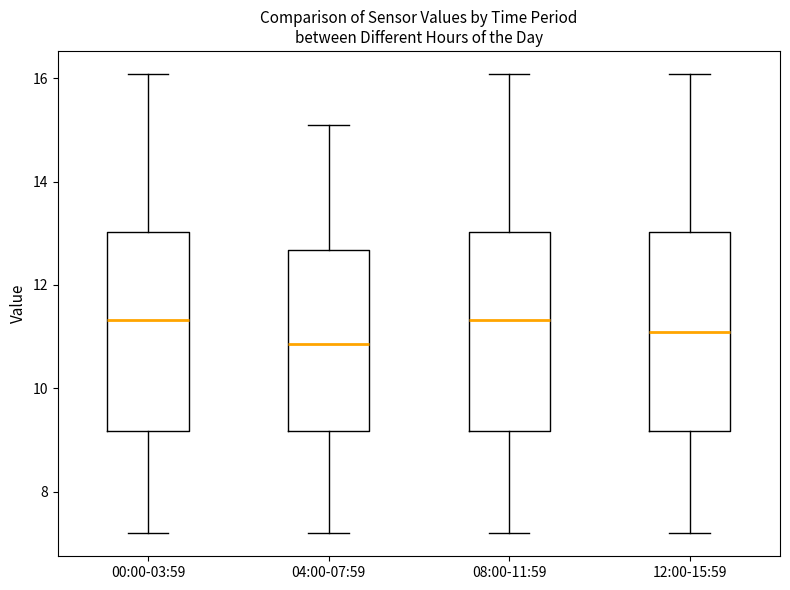

Where is the upper edge of the box for 00:00-03:59 on the y-axis? The values are not printed on the chart, so give them approximately, as read against the axis.

13.0